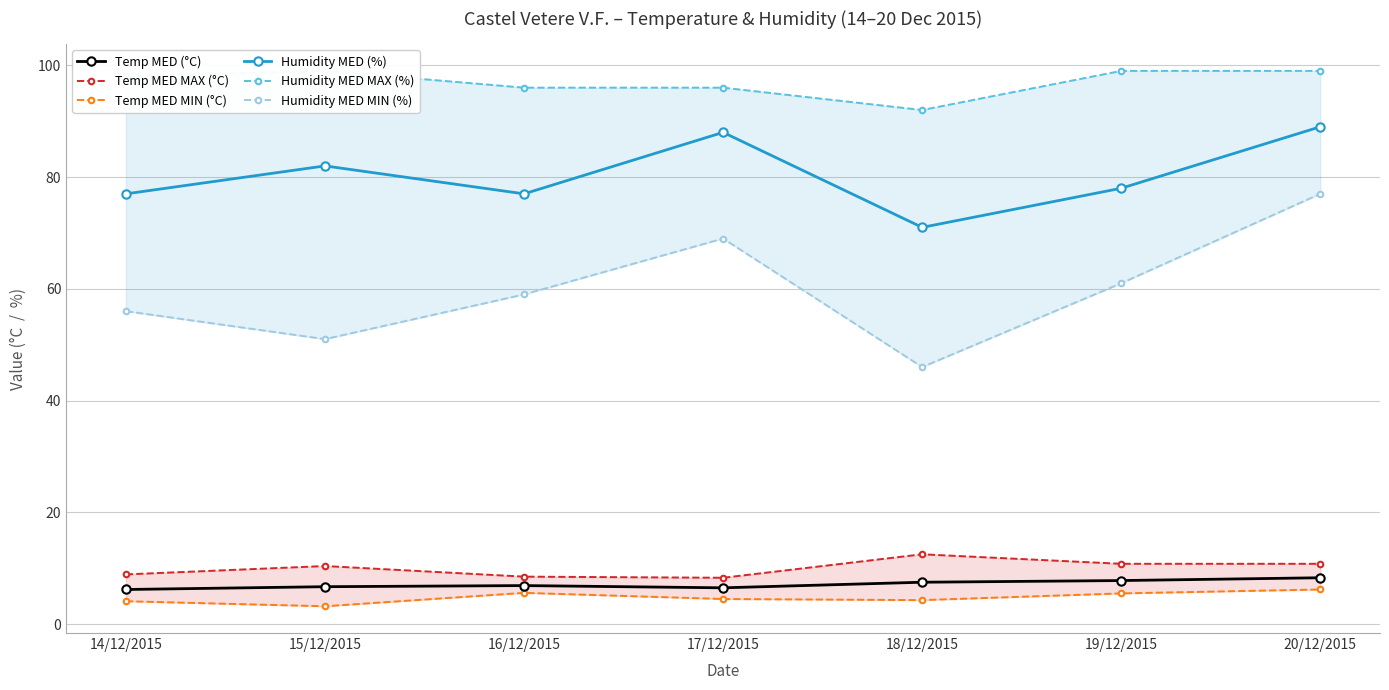

Is this an area chart (filled region under the line)?

No